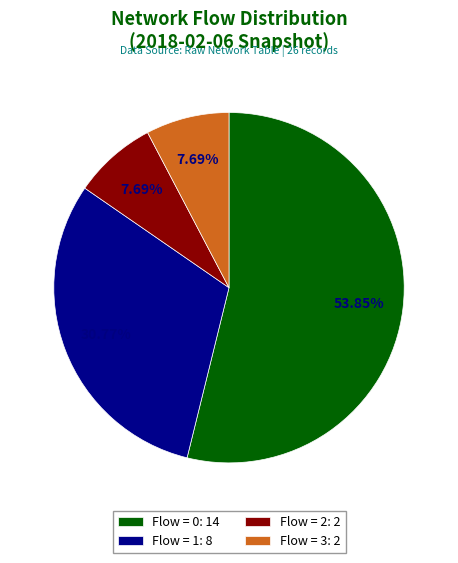

Does any single category account for the majority?

Yes